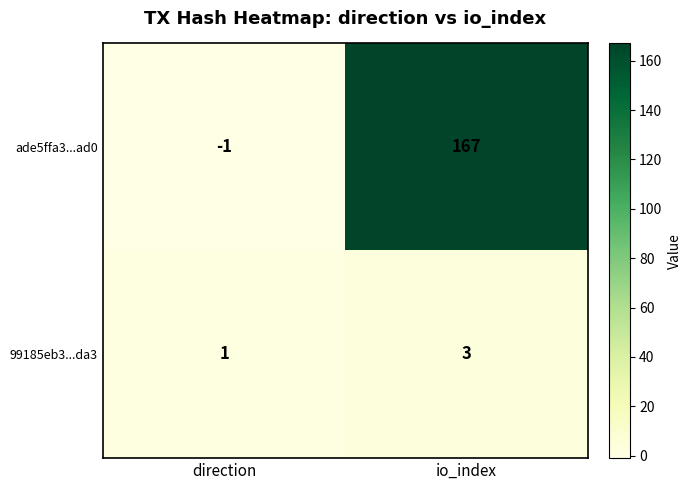

Where is ade5ffa3...ad0 nearest to the value 83?

direction